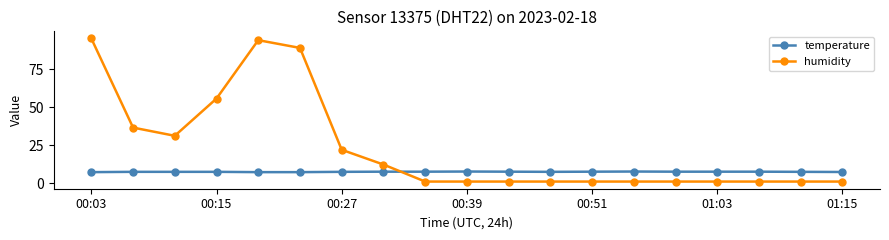

What is the sum of all temperature values?

141.0